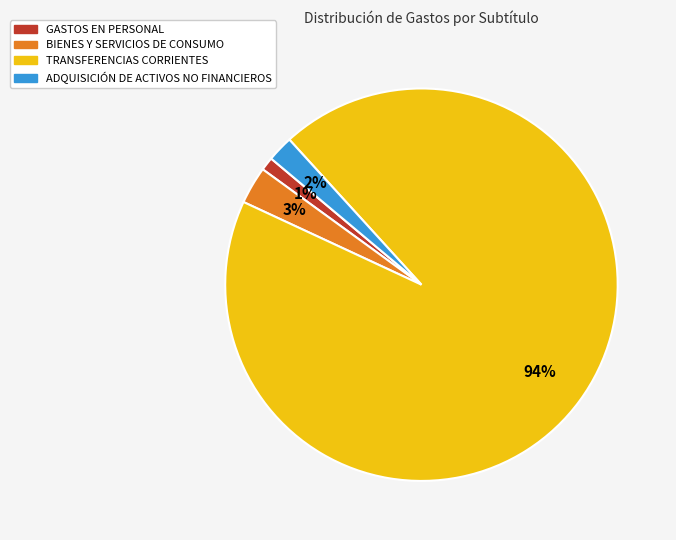

What is the largest slice in the pie chart?

TRANSFERENCIAS CORRIENTES